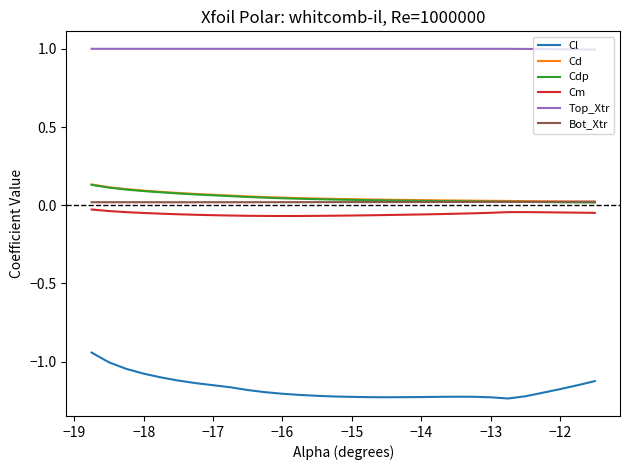

True or false: Cl and Cdp cross at least once.

False